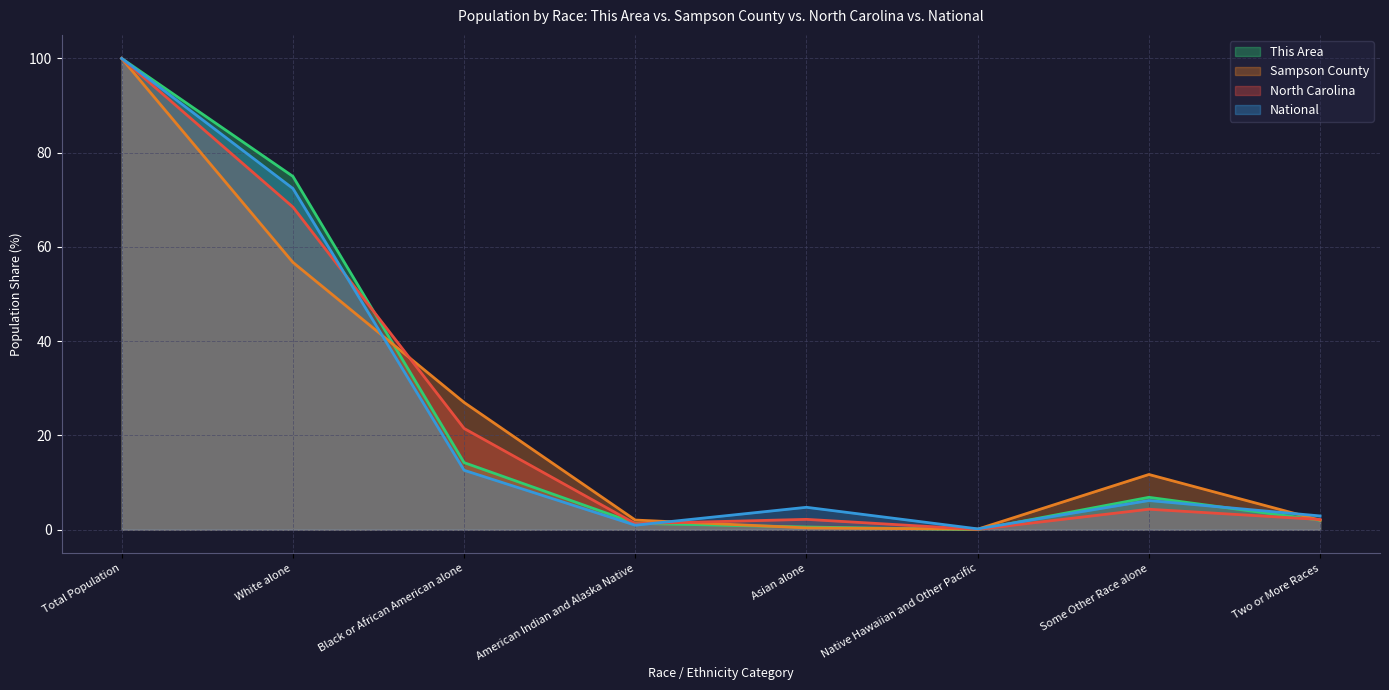

How many lines are shown in the chart?

4